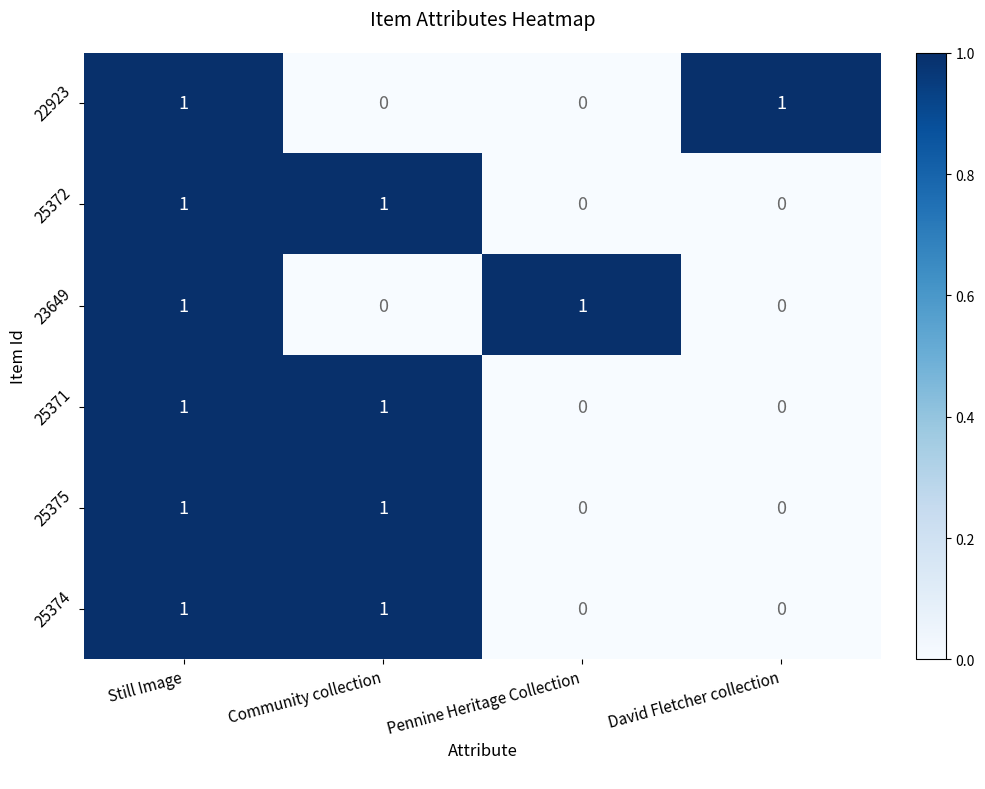

Reading left to right, extract all data points from this chart.

22923: Still Image=1	Community collection=0	Pennine Heritage Collection=0	David Fletcher collection=1
25372: Still Image=1	Community collection=1	Pennine Heritage Collection=0	David Fletcher collection=0
23649: Still Image=1	Community collection=0	Pennine Heritage Collection=1	David Fletcher collection=0
25371: Still Image=1	Community collection=1	Pennine Heritage Collection=0	David Fletcher collection=0
25375: Still Image=1	Community collection=1	Pennine Heritage Collection=0	David Fletcher collection=0
25374: Still Image=1	Community collection=1	Pennine Heritage Collection=0	David Fletcher collection=0